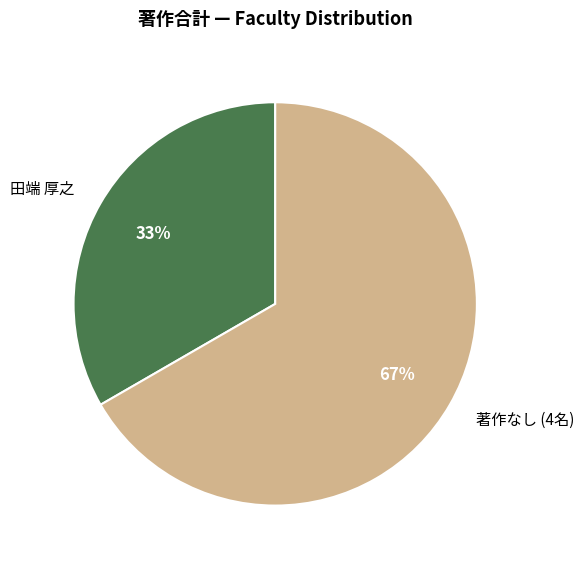

Rank the categories by value from lowest to highest.

田端 厚之, 著作なし (4名)